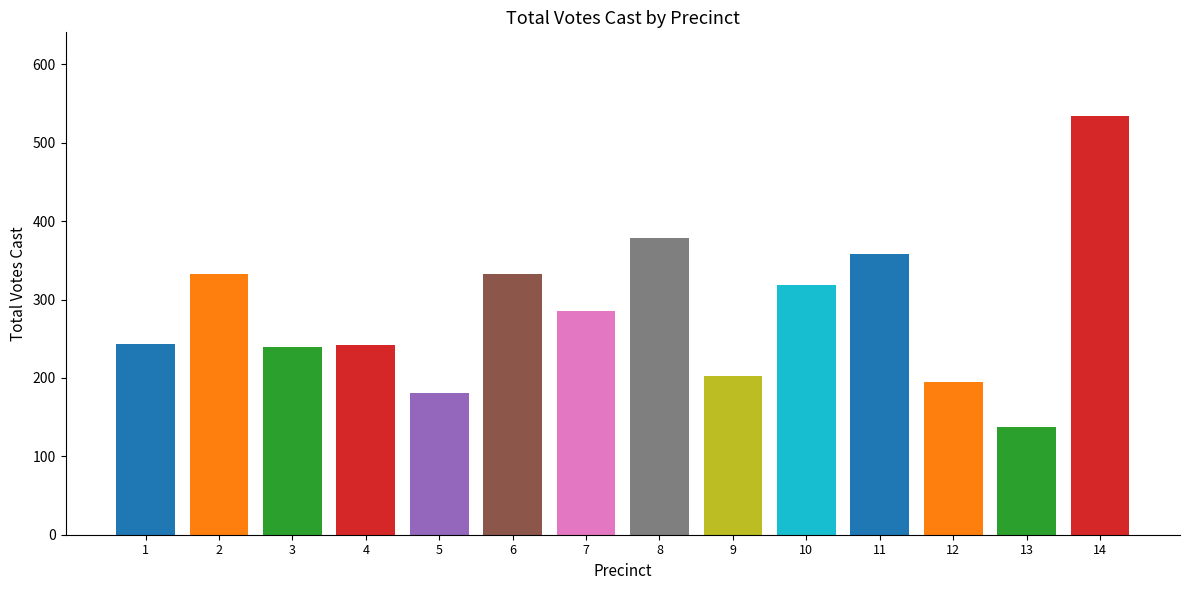

How many data points are less than 285?

7